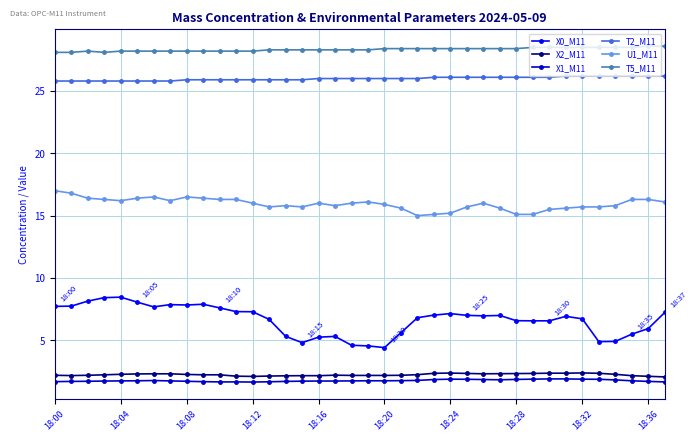

True or false: X1_M11 and T2_M11 cross at least once.

False